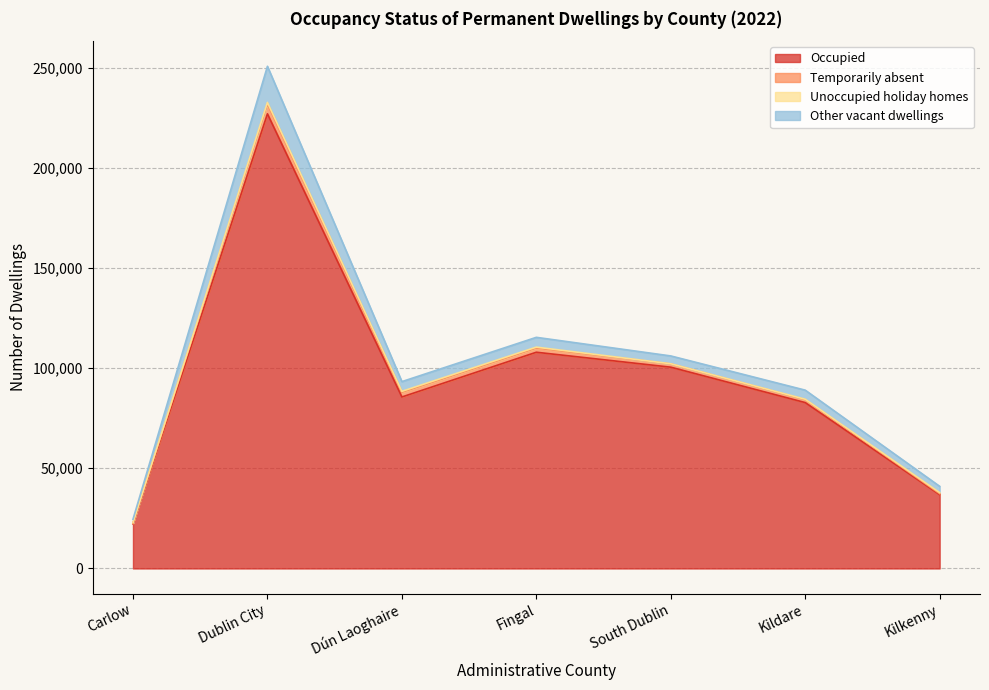

The value of Other vacant dwellings at Dublin City is 10802. True or false?

False